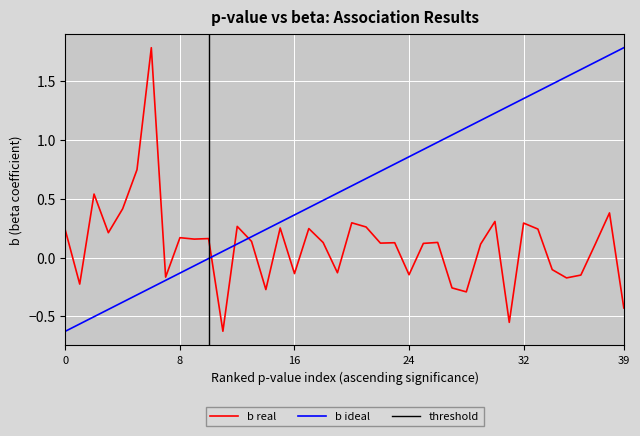

How many values are below zero?

14